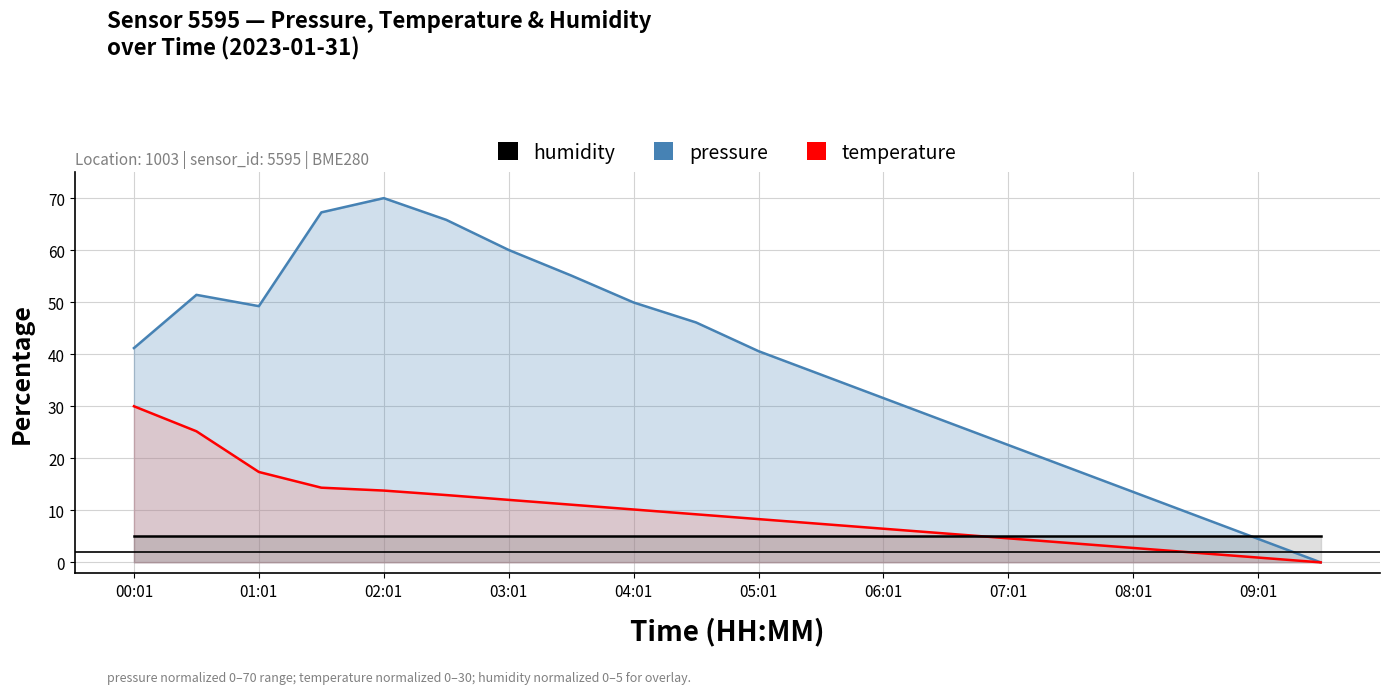

What is the label of the 20th point from the right?

00:01